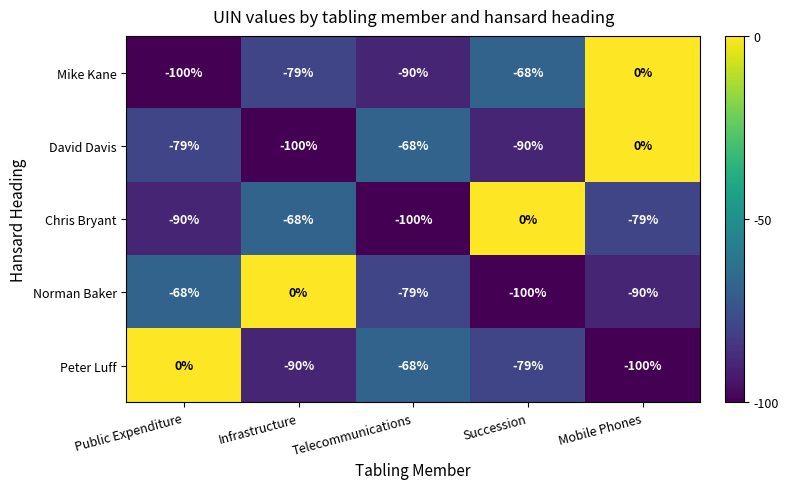

At which label is Mike Kane closest to -50?

Succession